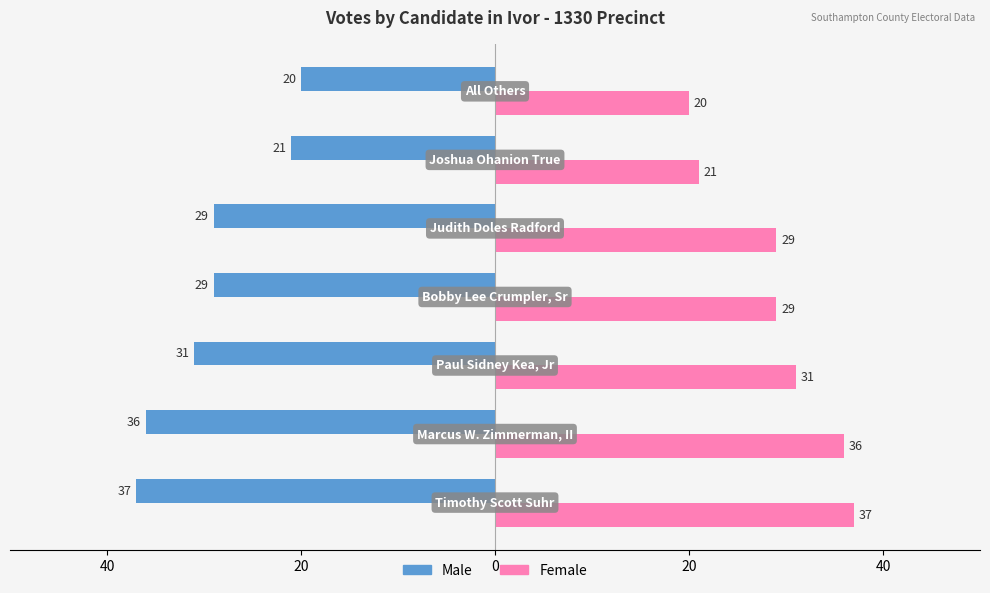

At how many categories does at least one series exceed 34?

2